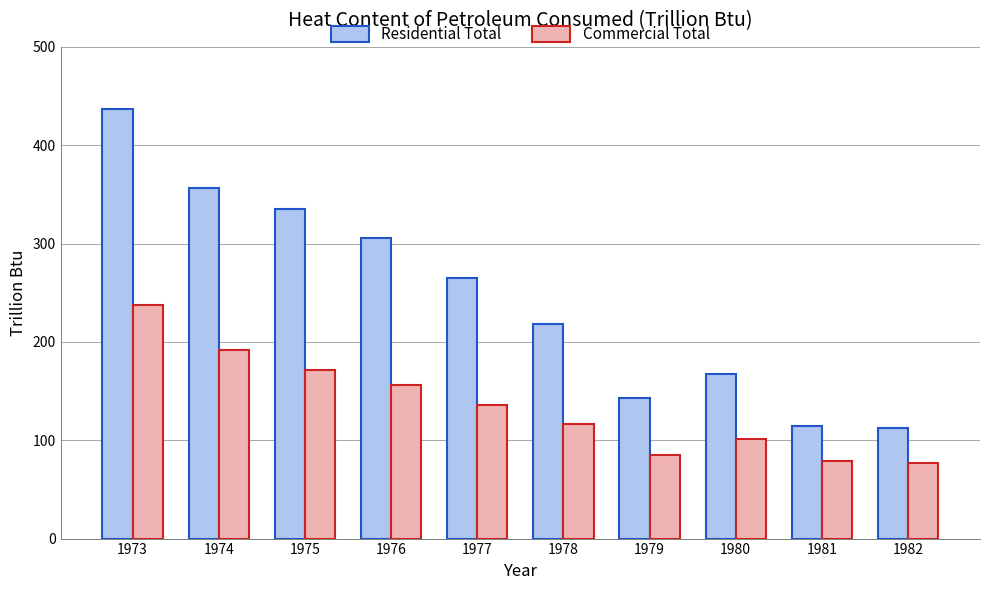

Rank the series by their average value, from highest to lowest.

Residential Total, Commercial Total